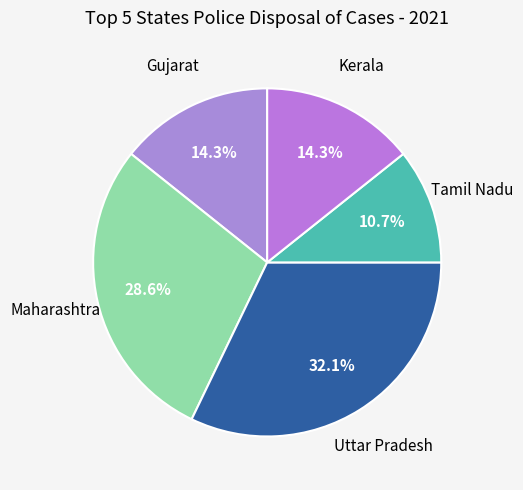

How many segments does this pie chart have?

5